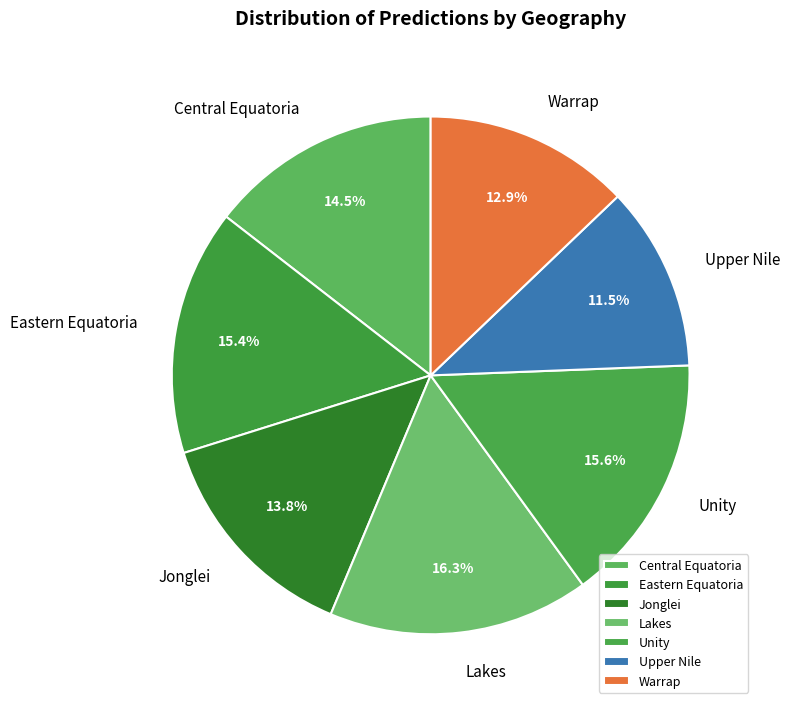

Count the number of slices in the pie.

7